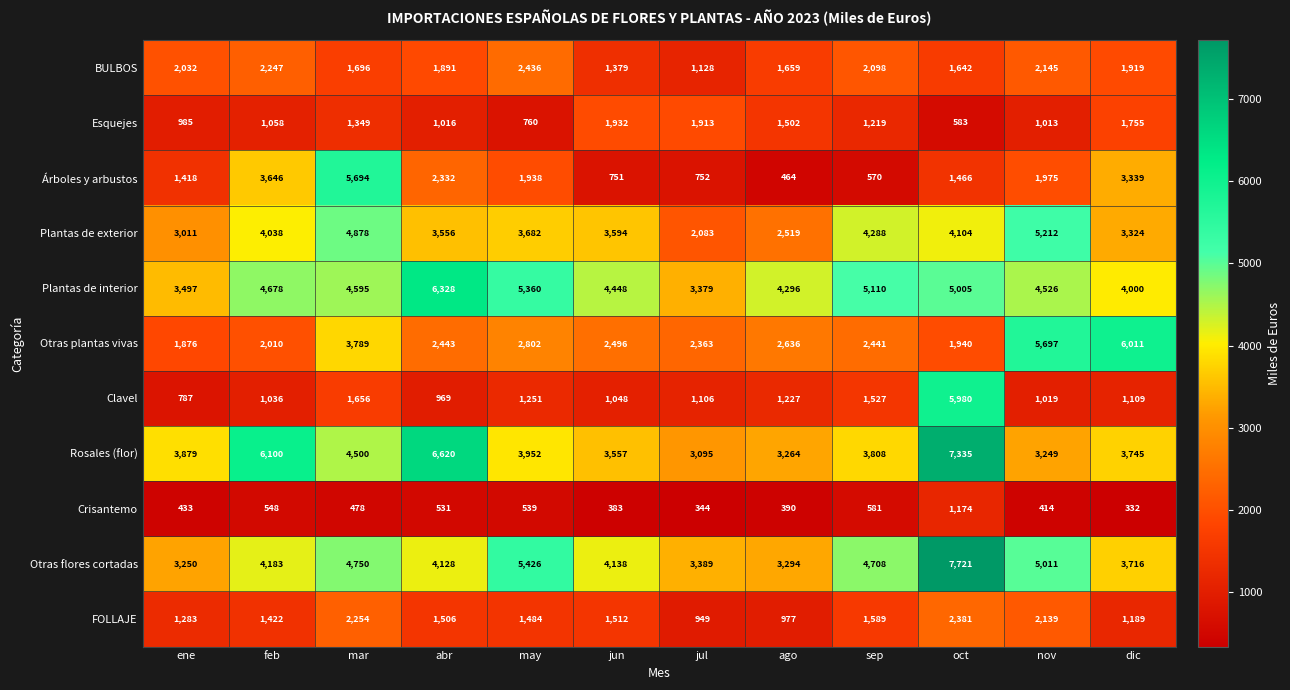

What is the difference between the Plantas de exterior values at feb and sep?

250